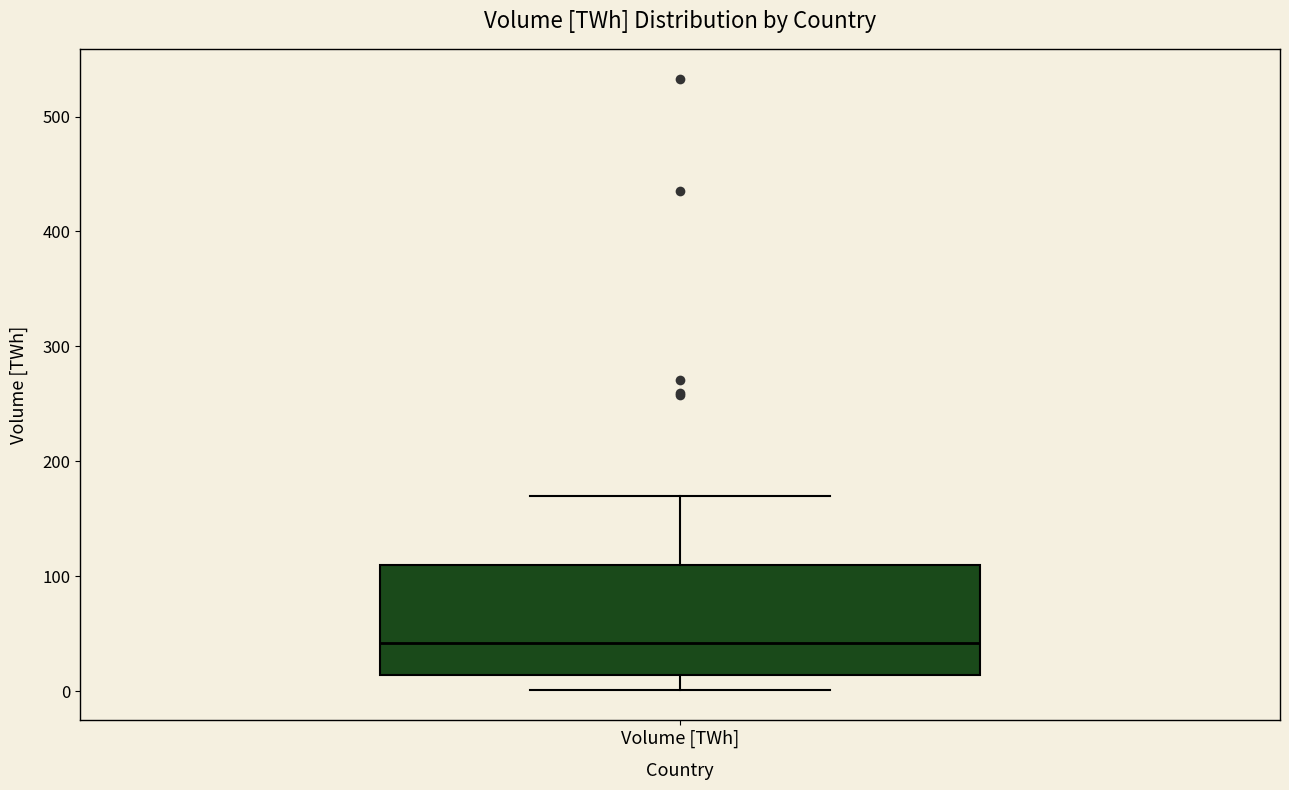

Transcribe this box plot: give where the median line is, the range the box spans, and where the two whiskers end, as read against the y-axis. The values are not printed on the chart, so give them approximately, as read against the axis.

median 40, box 10 to 110, whiskers 0 to 170